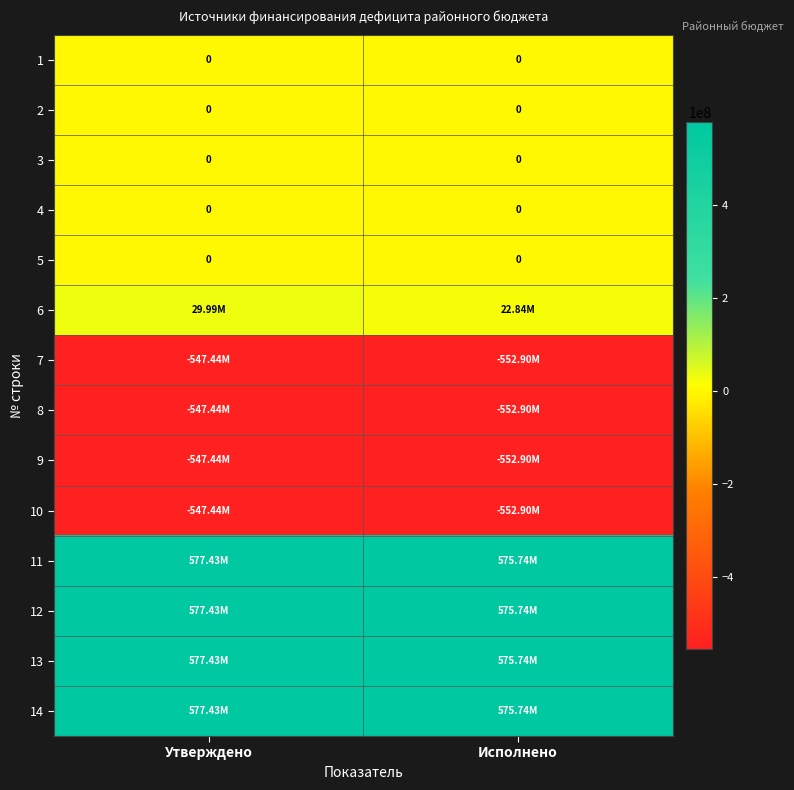

Between Утверждено and Исполнено, which is larger?

Утверждено